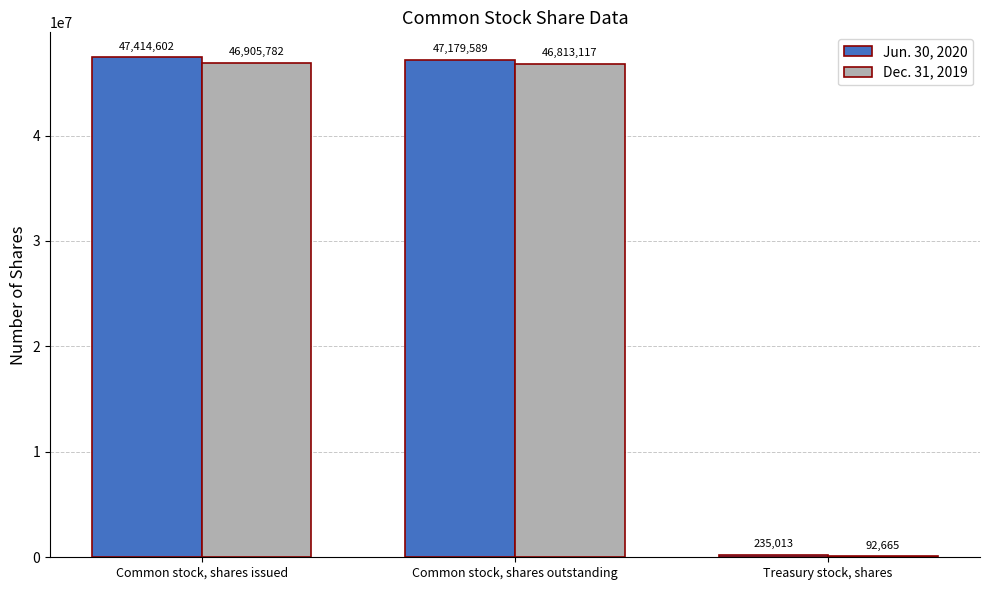

How many groups of bars are there?

3